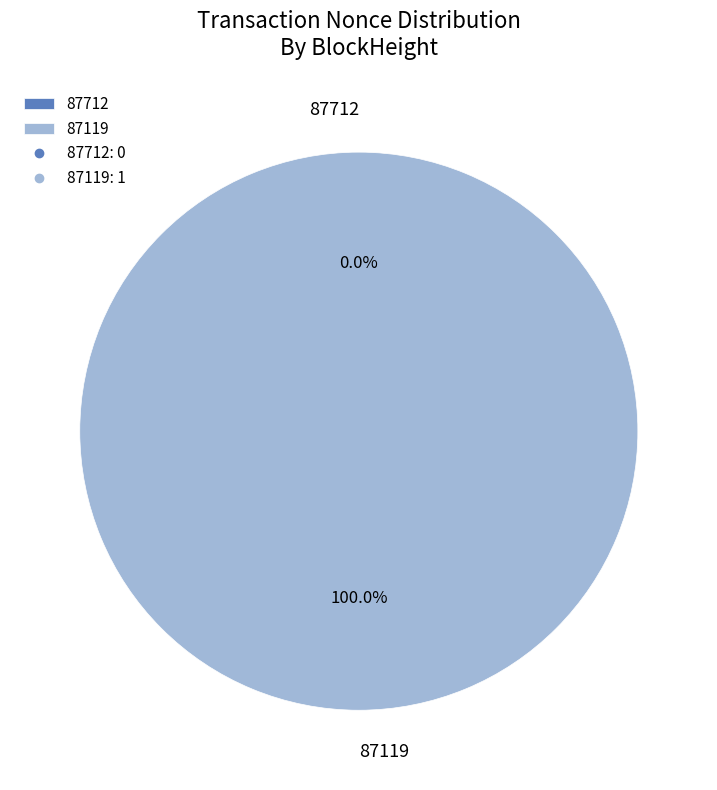

To the nearest percent, what portion does 87119 represent?

100%